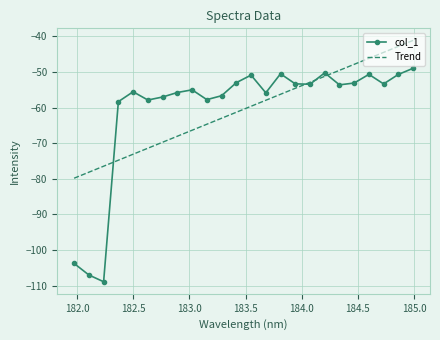

Rank the series by their maximum value, from highest to lowest.

Trend, col_1